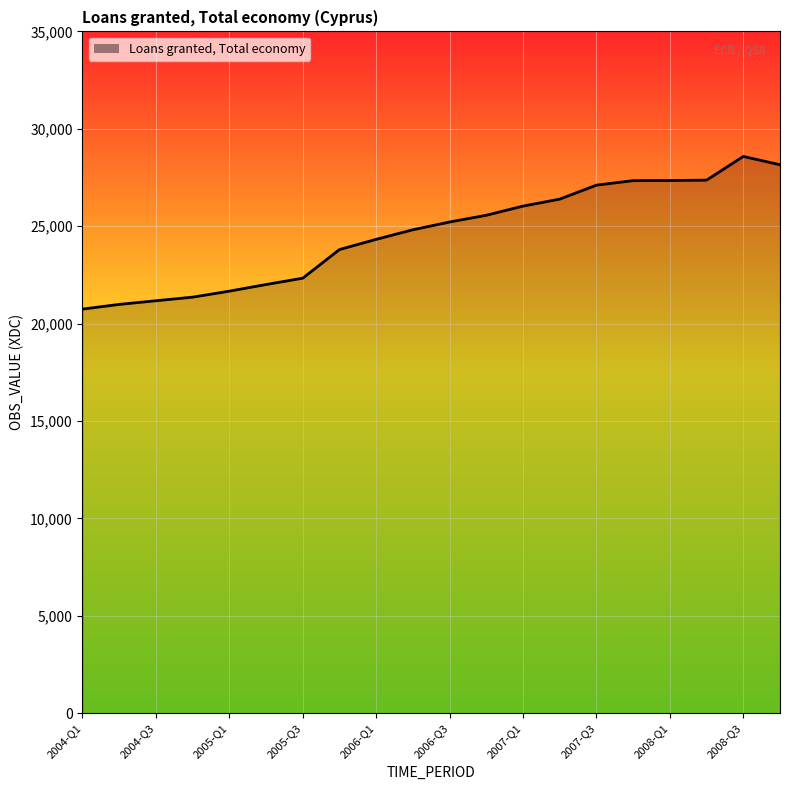

What is the smallest value displayed?

20747.0